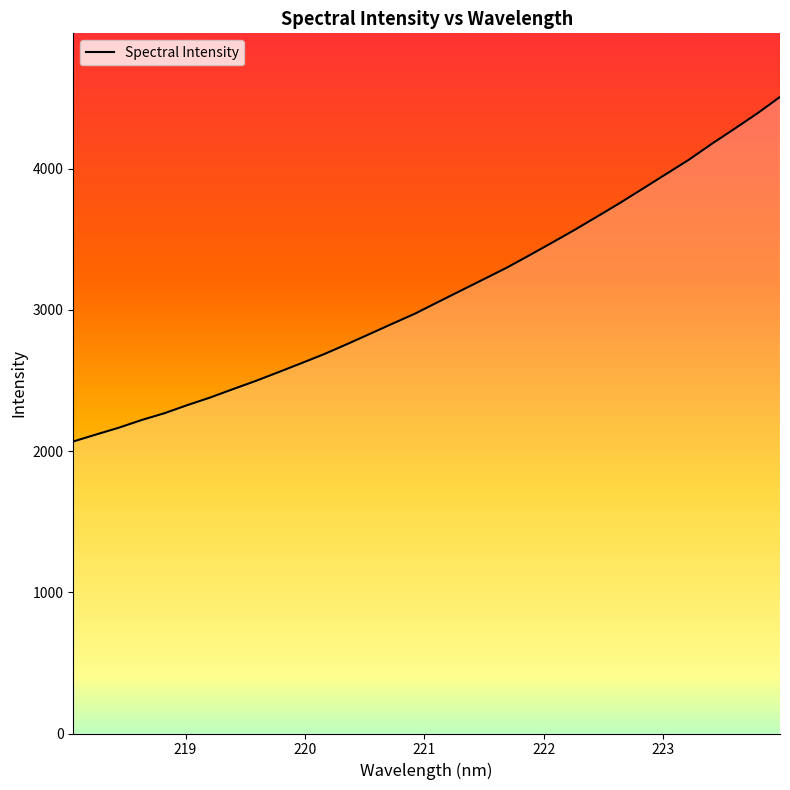

True or false: the data has more than 0 interior local peaks.

False